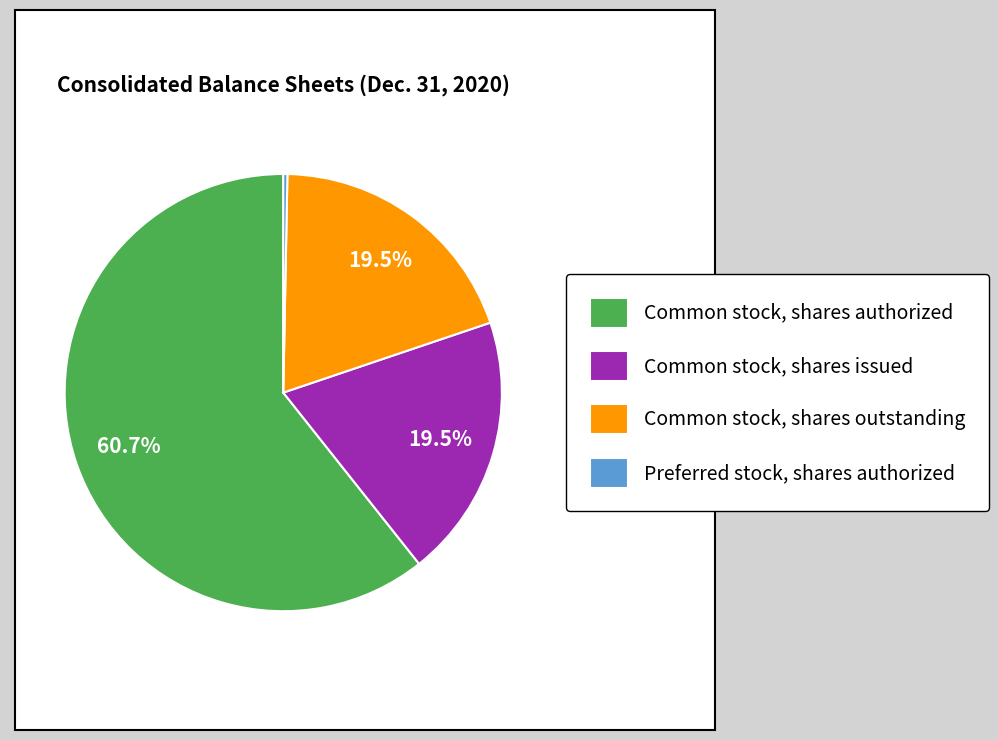

Combined, what portion of the pie is Common stock, shares authorized and Common stock, shares issued?

80.2%